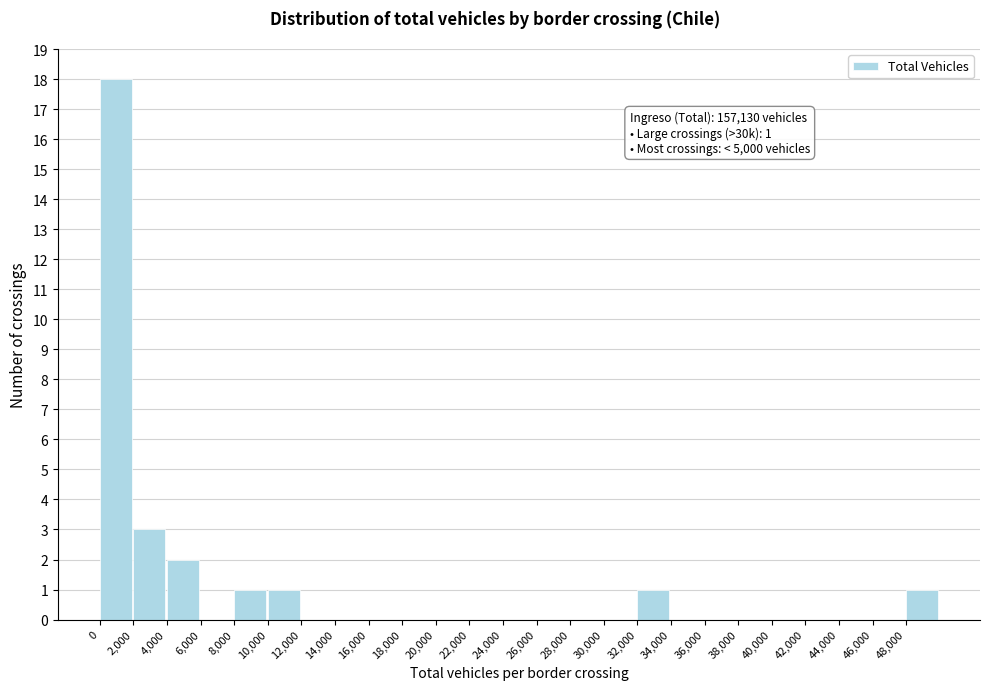

Over which range of the x-axis is the bar tallest?

0 to 2000